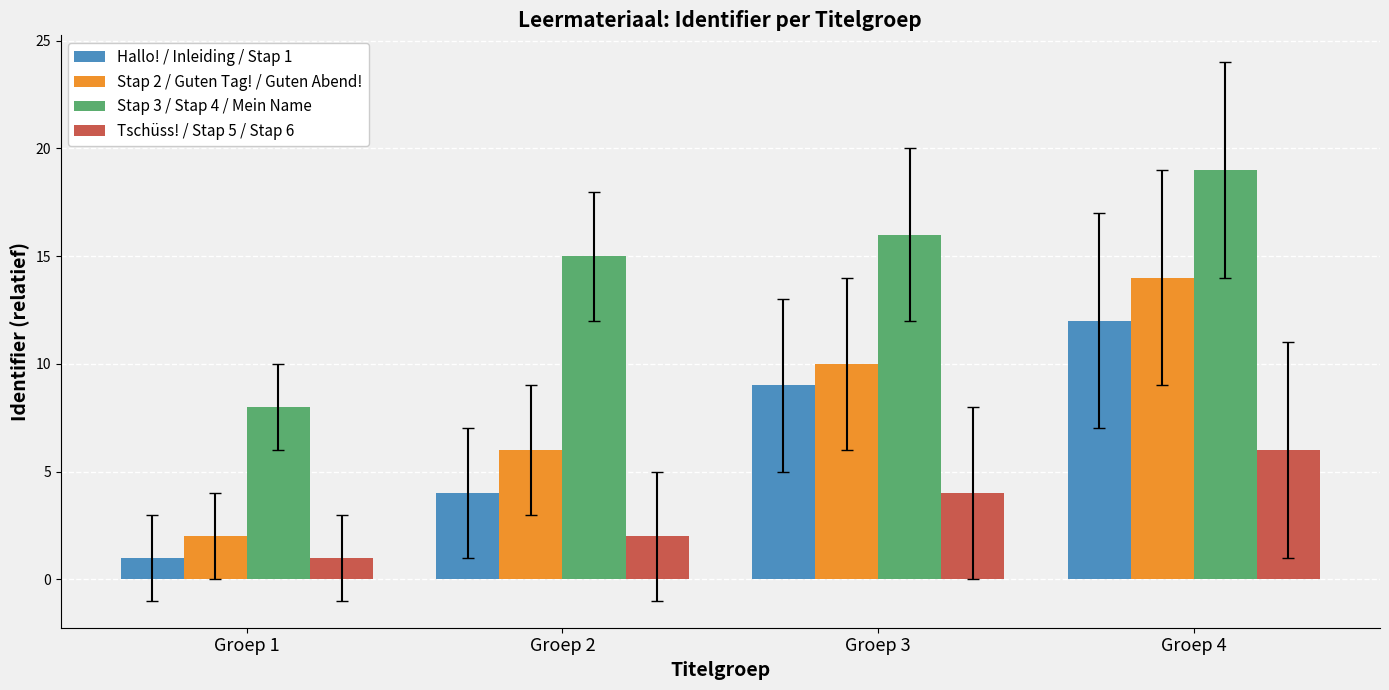

What are all the series names shown in the legend?

Hallo! / Inleiding / Stap 1, Stap 2 / Guten Tag! / Guten Abend!, Stap 3 / Stap 4 / Mein Name, Tschüss! / Stap 5 / Stap 6